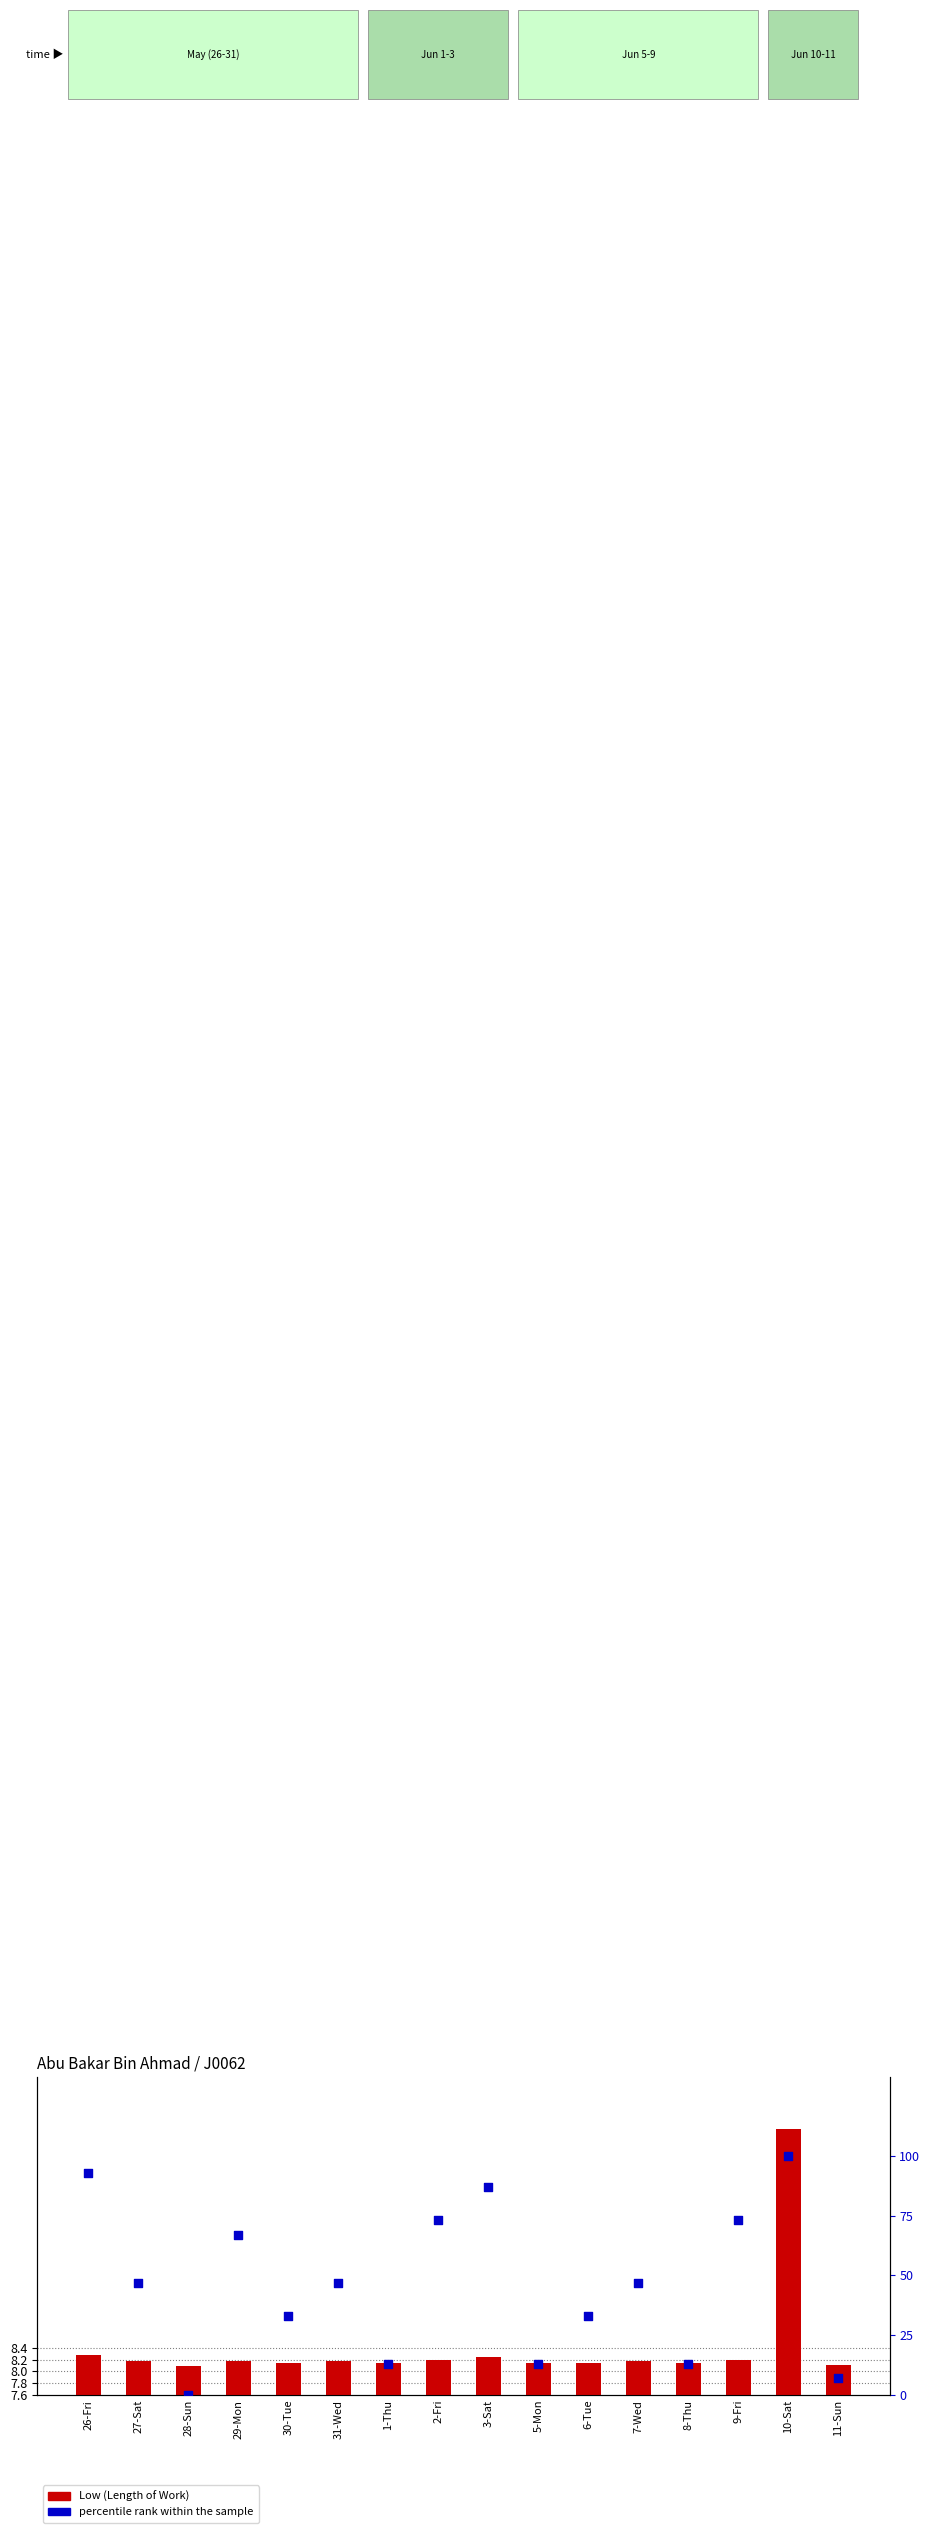

What are all the series names shown in the legend?

Low (Length of Work), percentile rank within the sample